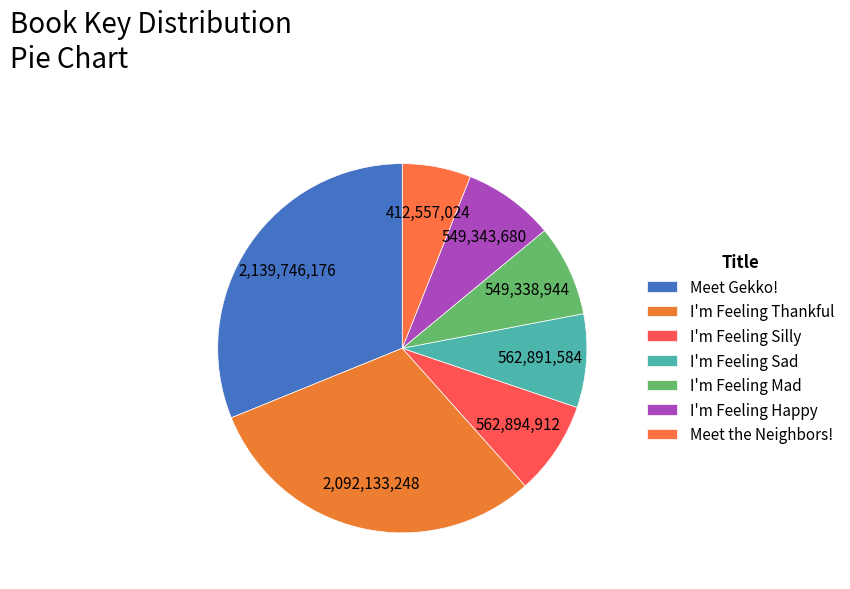

Is the sum of I'm Feeling Thankful and Meet the Neighbors! greater than half?

No